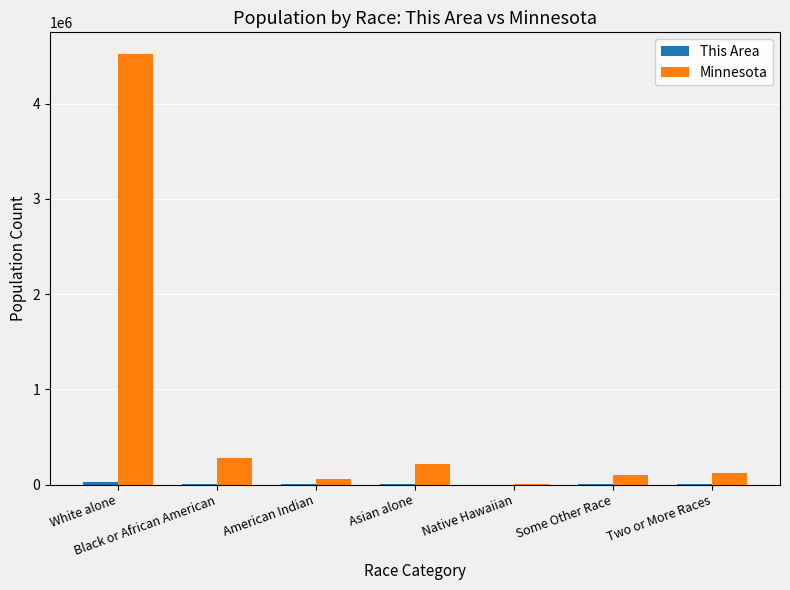

At which category is the sum across all series the highest?

White alone